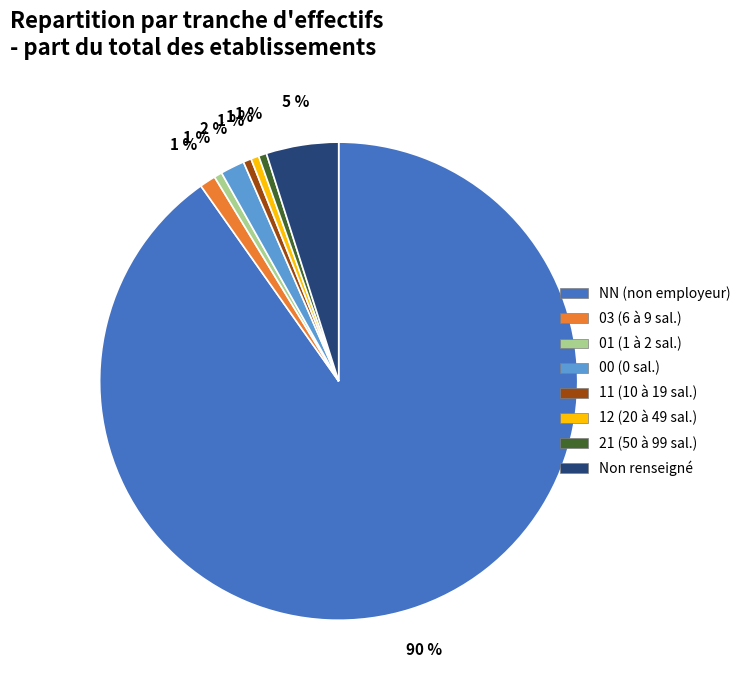

Do 03 (6 à 9 sal.) and Non renseigné together represent more than half of the pie?

No